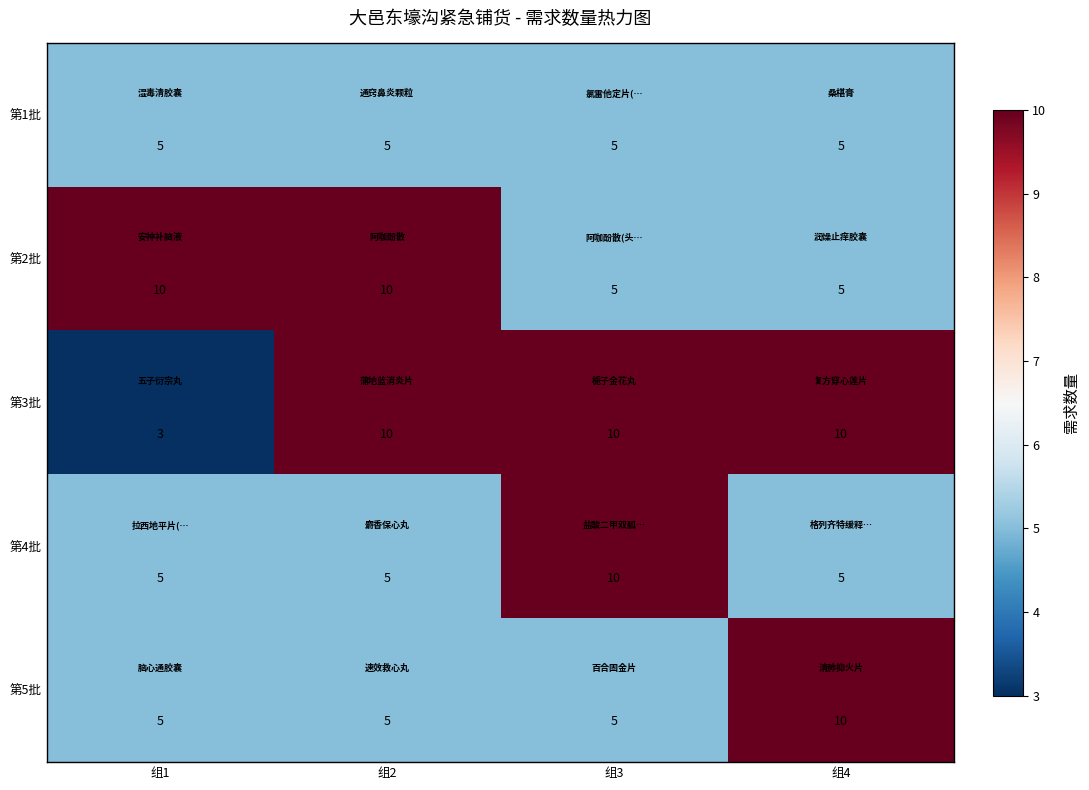

What is the sum of the 第2批 values at 组4 and 组3?

10